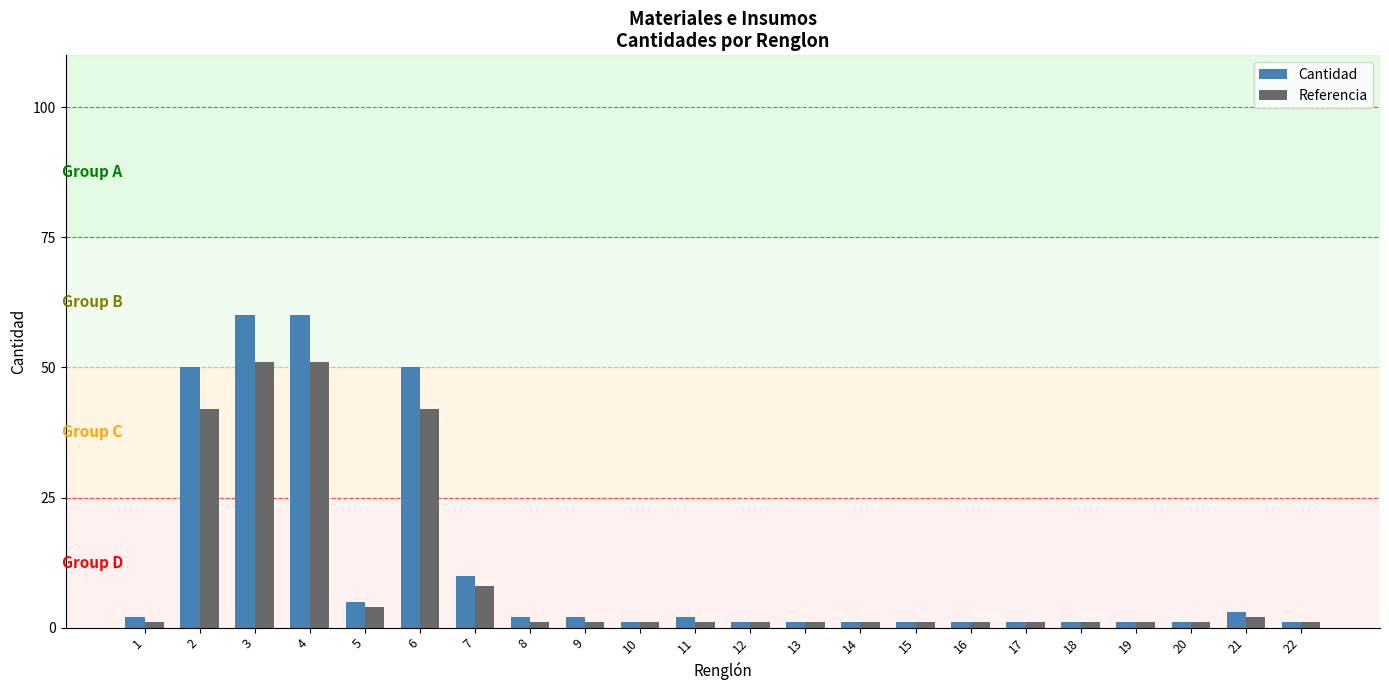

At 7, list the series in order from largest to smallest.

Cantidad, Referencia